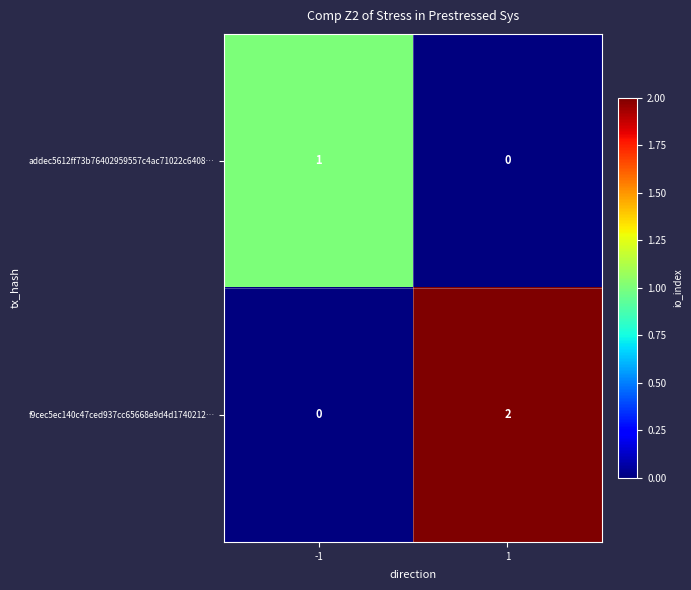

The f9cec5ec140c47ced937cc65668e9d4d1740212… series shows 1 at -1. True or false?

False